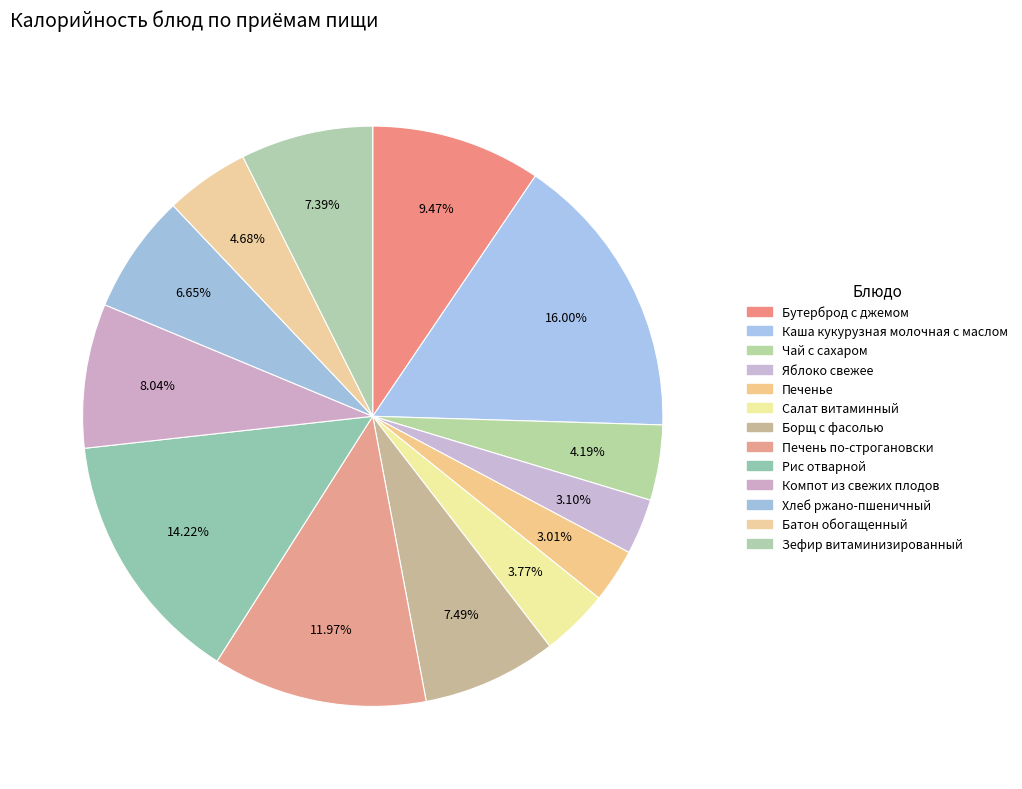

What percentage do Салат витаминный and Каша кукурузная молочная с маслом together represent?

19.8%